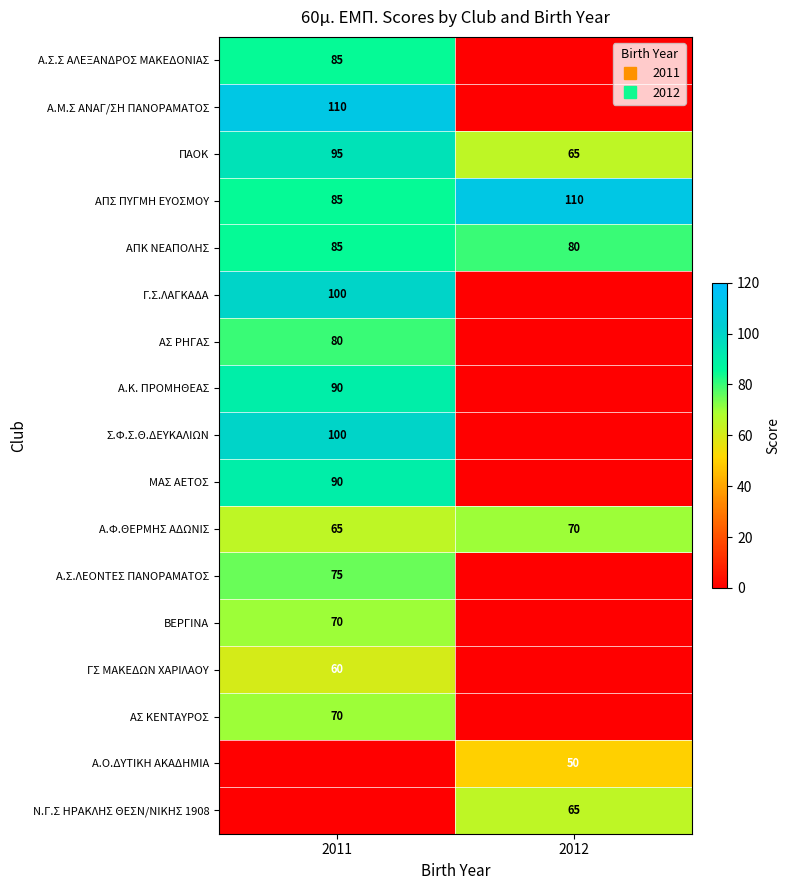

How many data points does each series have?

2